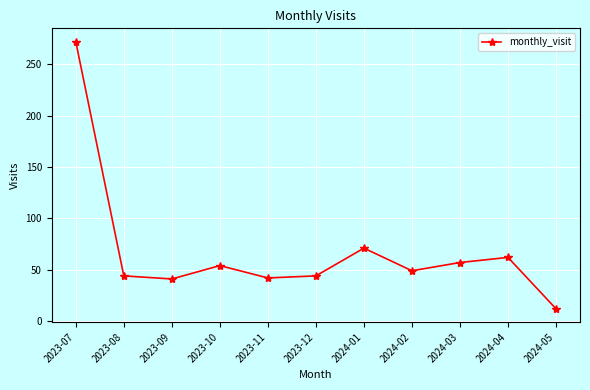

What is the smallest value displayed?

12